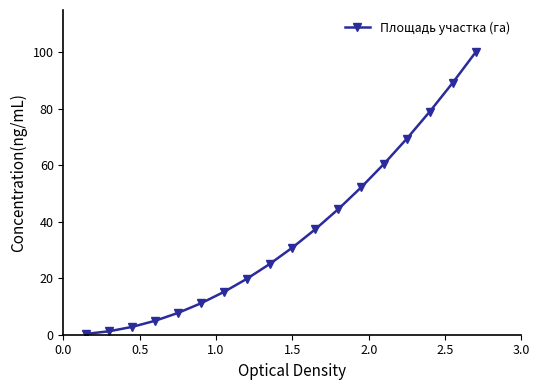

True or false: there are more than 2 points higher than both neighbors.

False